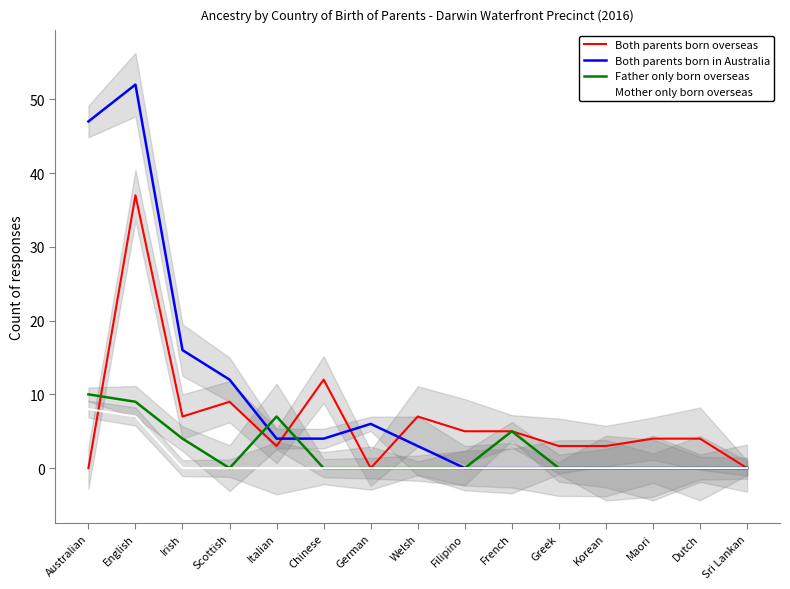

Reading left to right, extract all data points from this chart.

Both parents born overseas: 0	37	7	9	3	12	0	7	5	5	3	3	4	4	0
Both parents born in Australia: 47	52	16	12	4	4	6	3	0	0	0	0	0	0	0
Father only born overseas: 10	9	4	0	7	0	0	0	0	5	0	0	0	0	0
Mother only born overseas: 8	7	0	0	0	0	0	0	0	0	0	0	0	0	0